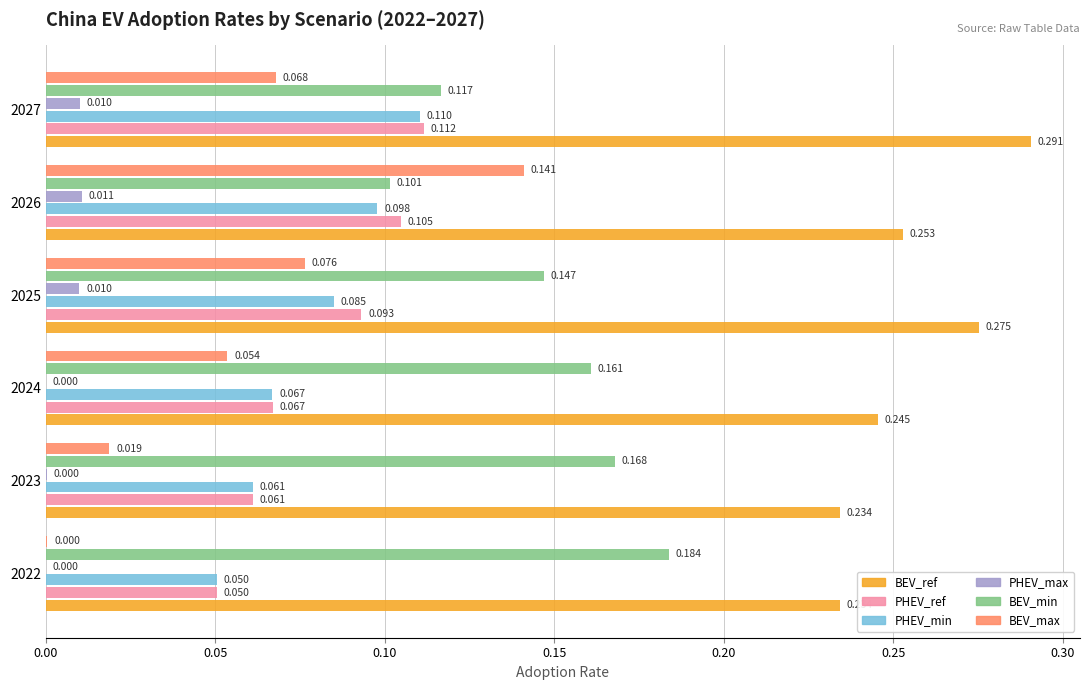

Which series has the largest total across all categories?

BEV_ref